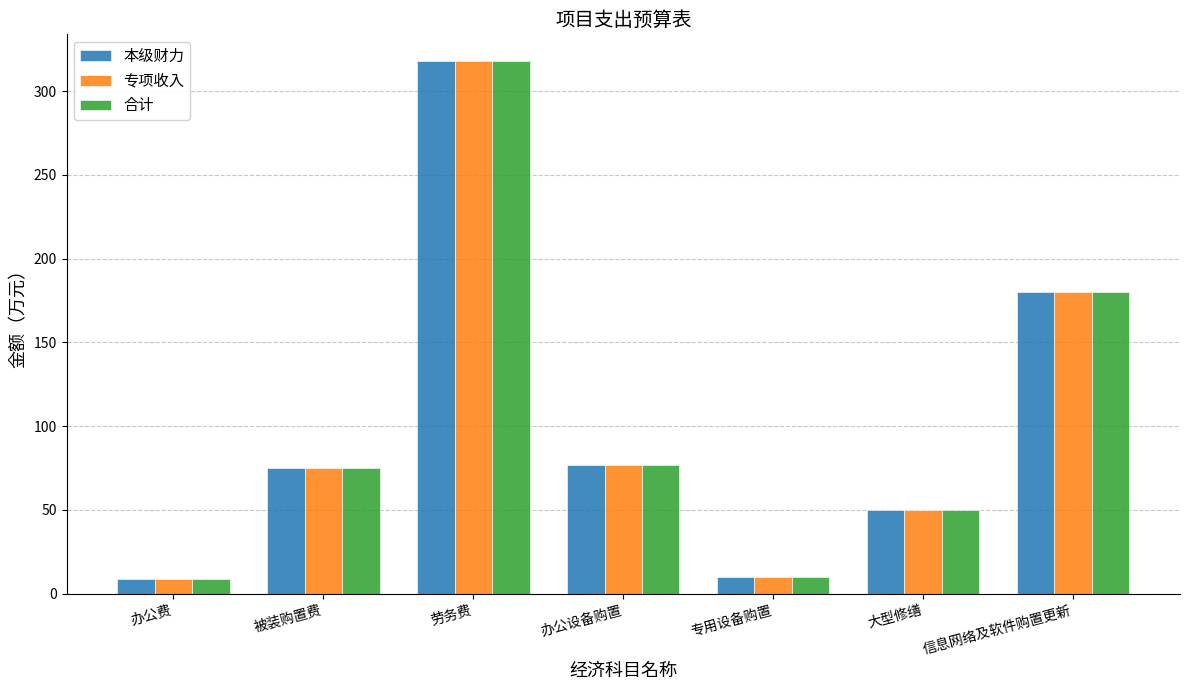

Which category has the highest value across all series?

劳务费